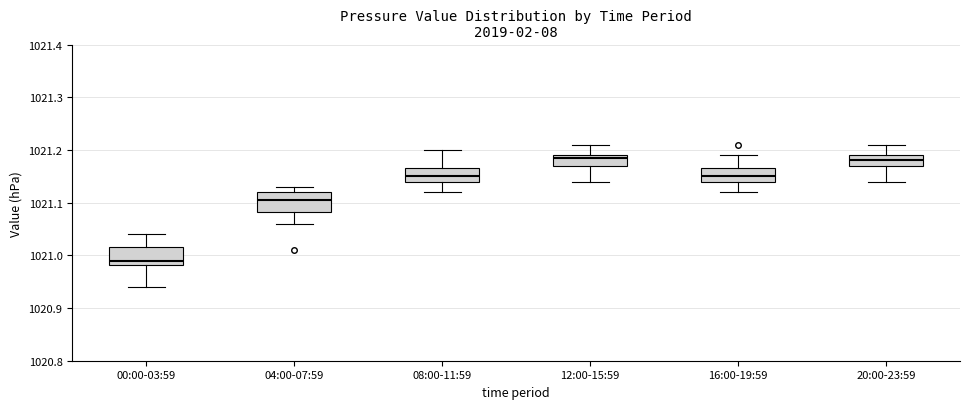

Which box's median line is the lowest?

00:00-03:59